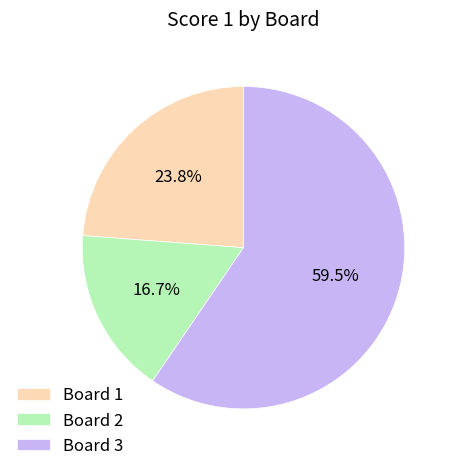

How much of the chart is everything except Board 3?

40.5%